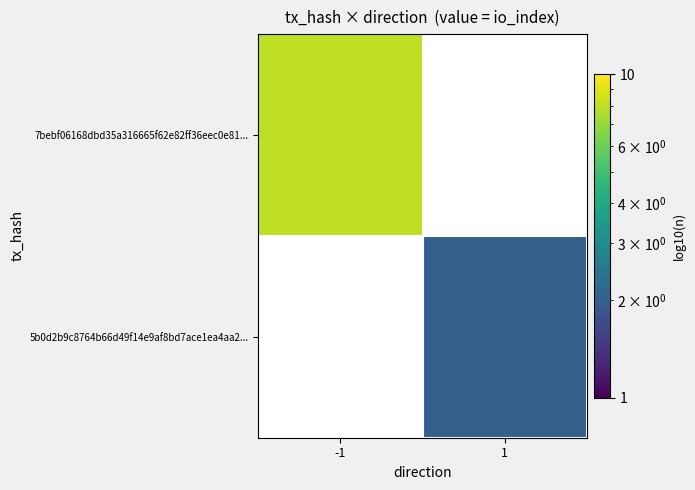

Which series has the widest spread of values?

7bebf06168dbd35a316665f62e82ff36eec0e81...